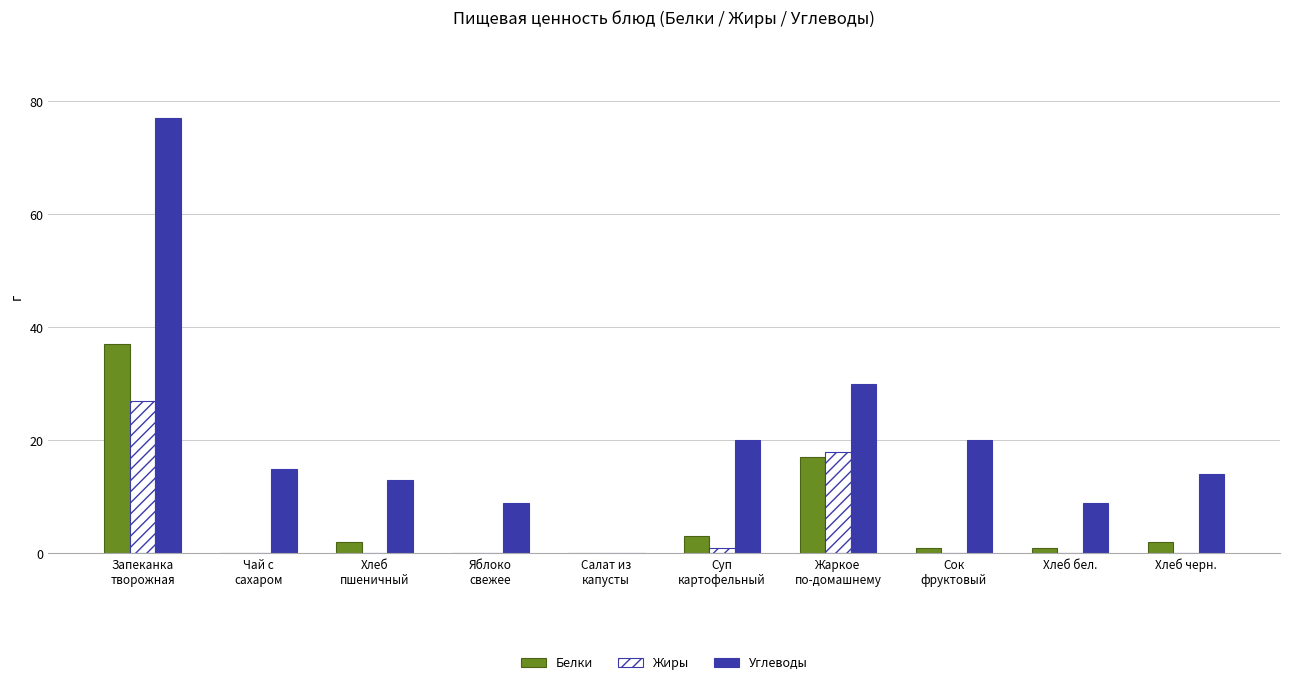

What is the sum of all Белки values?

63